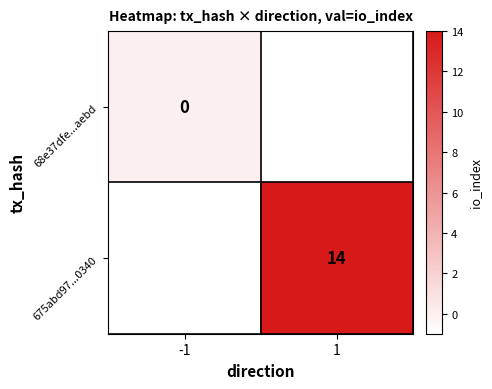

Is it true that 675abd97...0340 equals 14 at 1?

True